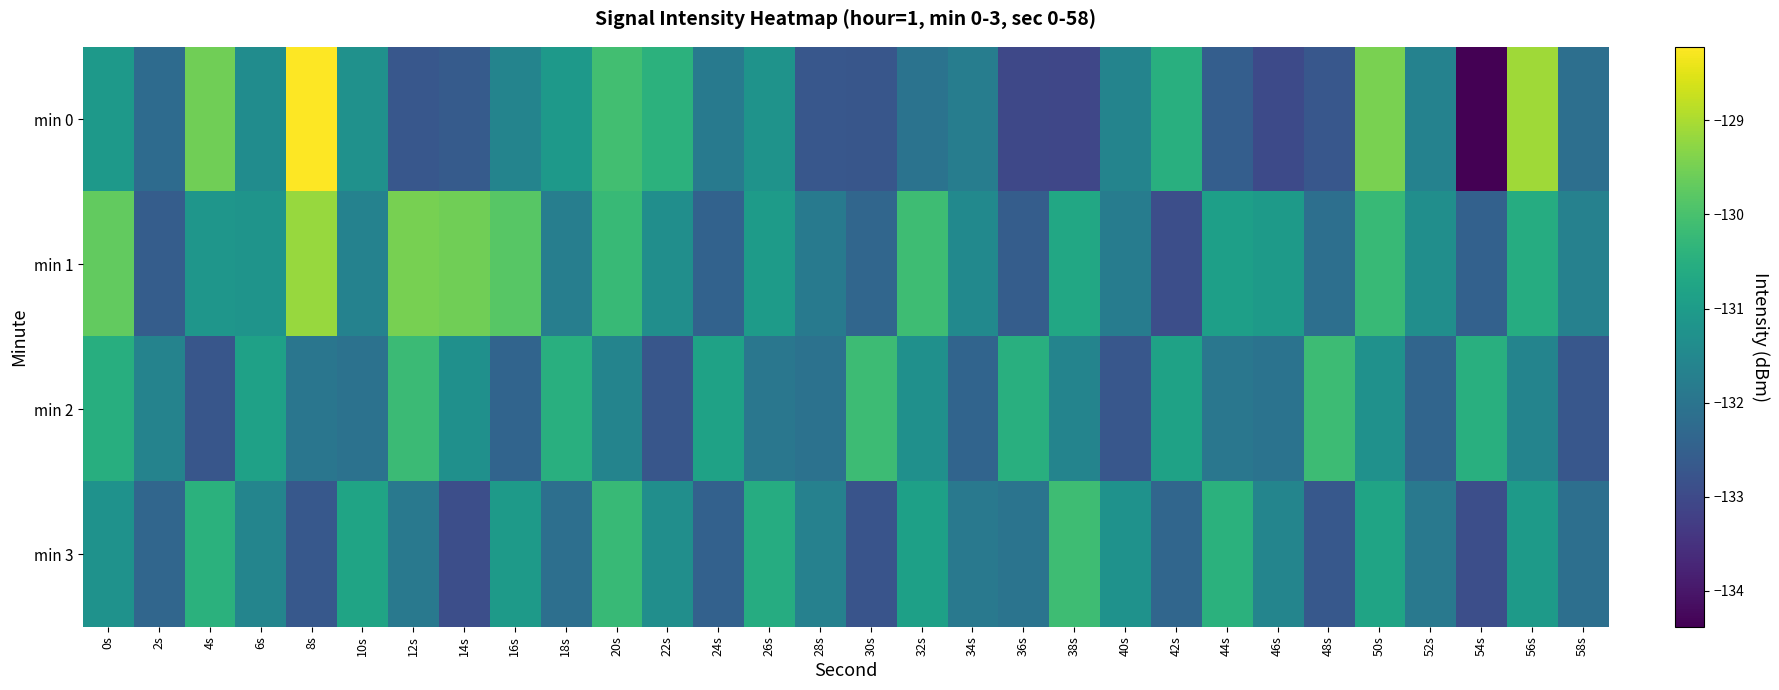

Reading left to right, what are all the values shown in this chart?

min 0: 0s=-131.1	2s=-132.2	4s=-129.6	6s=-131.4	8s=-128.2	10s=-131.3	12s=-132.7	14s=-132.6	16s=-131.6	18s=-131.1	20s=-130.1	22s=-130.4	24s=-131.9	26s=-131.2	28s=-132.7	30s=-132.7	32s=-132.0	34s=-131.8	36s=-133.0	38s=-133.1	40s=-131.6	42s=-130.5	44s=-132.5	46s=-133.0	48s=-132.7	50s=-129.5	52s=-131.7	54s=-134.4	56s=-129.1	58s=-132.1
min 1: 0s=-129.7	2s=-132.6	4s=-131.2	6s=-131.2	8s=-129.2	10s=-131.6	12s=-129.5	14s=-129.6	16s=-129.8	18s=-131.7	20s=-130.2	22s=-131.3	24s=-132.4	26s=-131.0	28s=-131.9	30s=-132.3	32s=-130.1	34s=-131.5	36s=-132.6	38s=-130.7	40s=-131.8	42s=-132.9	44s=-130.9	46s=-131.0	48s=-132.1	50s=-130.2	52s=-131.3	54s=-132.5	56s=-130.6	58s=-131.7
min 2: 0s=-130.5	2s=-131.6	4s=-132.7	6s=-130.8	8s=-132.0	10s=-132.1	12s=-130.2	14s=-131.3	16s=-132.4	18s=-130.5	20s=-131.6	22s=-132.7	24s=-130.8	26s=-131.9	28s=-132.1	30s=-130.2	32s=-131.3	34s=-132.4	36s=-130.5	38s=-131.6	40s=-132.7	42s=-130.8	44s=-131.9	46s=-132.0	48s=-130.2	50s=-131.3	52s=-132.4	54s=-130.5	56s=-131.6	58s=-132.7
min 3: 0s=-131.2	2s=-132.3	4s=-130.5	6s=-131.6	8s=-132.7	10s=-130.8	12s=-131.9	14s=-132.9	16s=-131.0	18s=-132.1	20s=-130.2	22s=-131.3	24s=-132.5	26s=-130.6	28s=-131.7	30s=-132.8	32s=-130.9	34s=-131.9	36s=-132.0	38s=-130.1	40s=-131.2	42s=-132.3	44s=-130.5	46s=-131.6	48s=-132.7	50s=-130.8	52s=-131.9	54s=-132.9	56s=-131.0	58s=-132.1